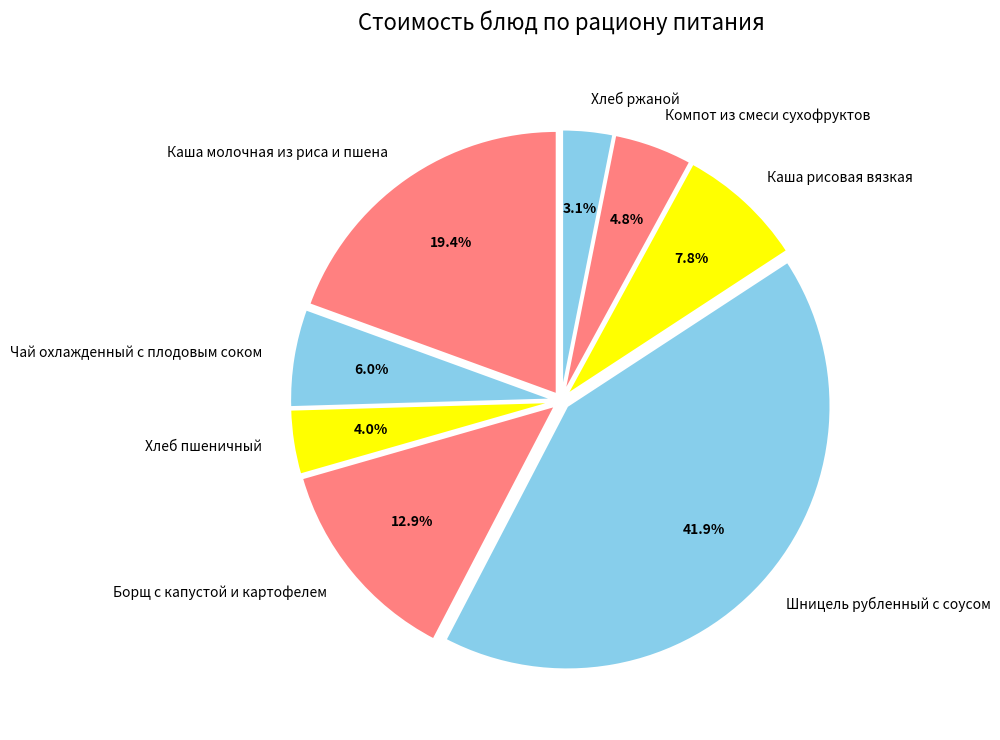

Between Чай охлажденный с плодовым соком and Каша рисовая вязкая, which is larger?

Каша рисовая вязкая